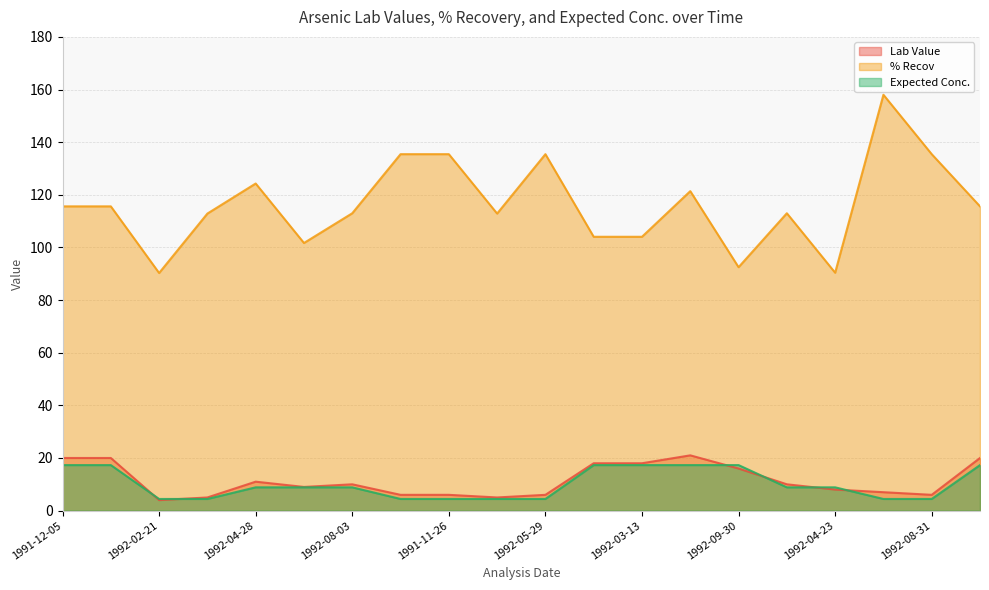

What are all the series names shown in the legend?

Lab Value, % Recov, Expected Conc.